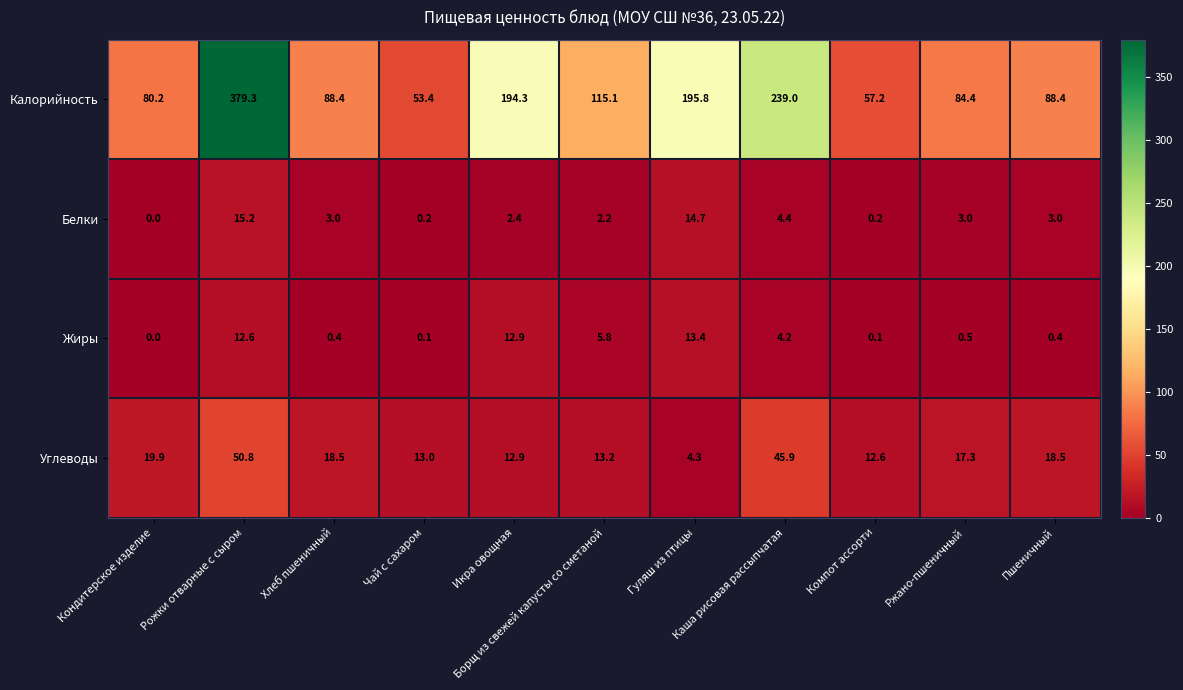

What is the difference between the maximum and minimum values in the Белки series?

15.2